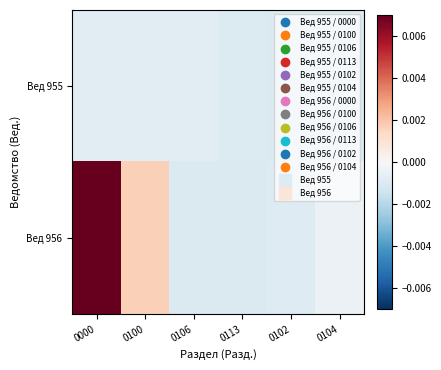

Which category has the lowest value across all series?

0102